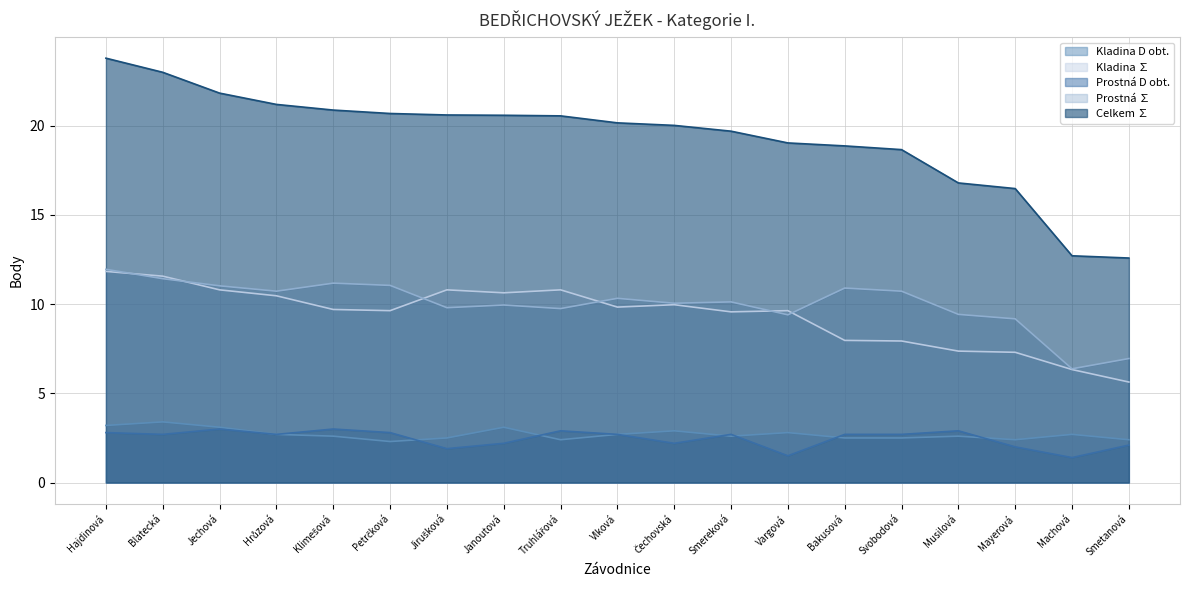

True or false: Prostná ∑ and Prostná D obt. cross at least once.

False